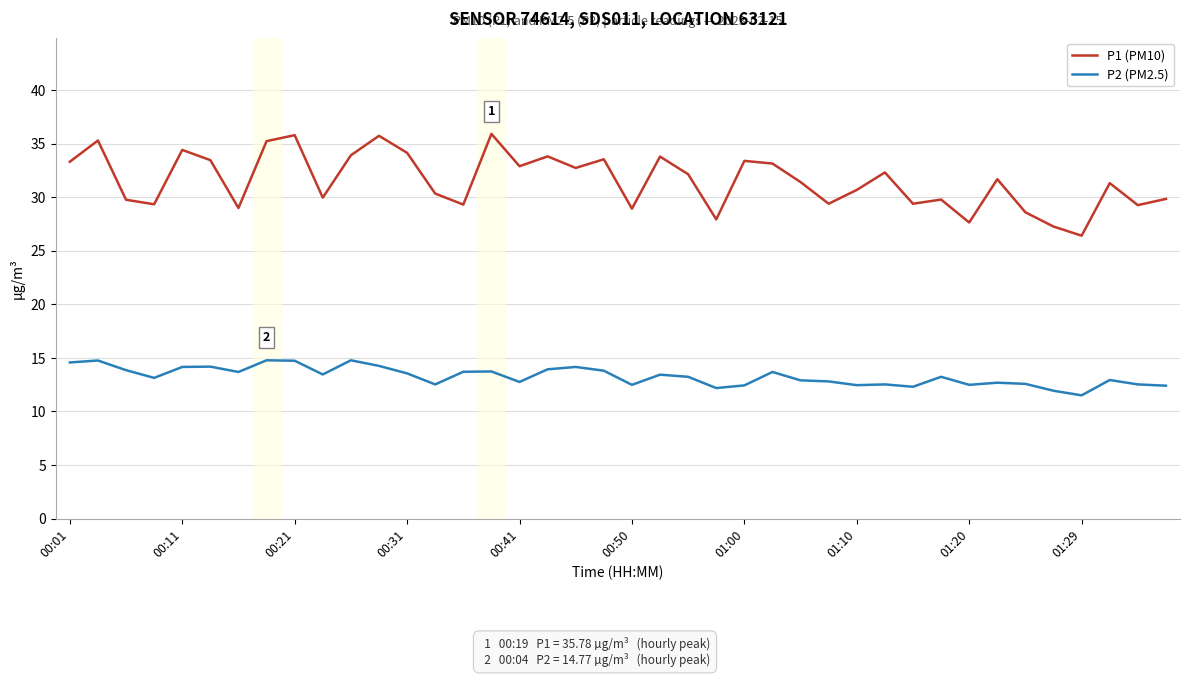

True or false: P2 (PM2.5) has more than 2 points higher than both neighbors.

True